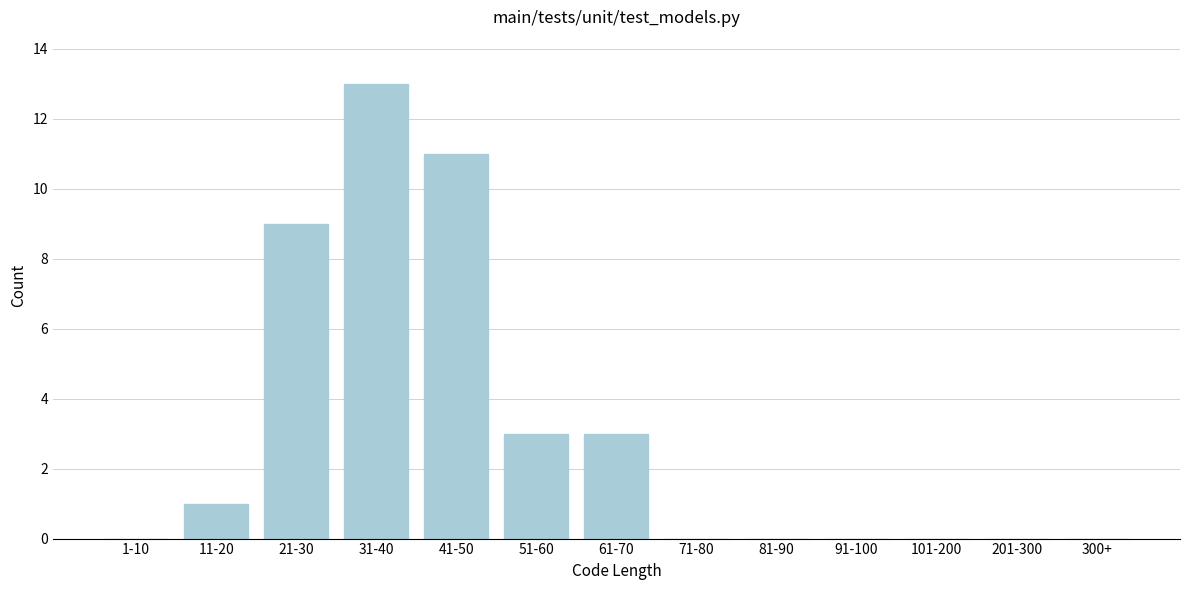

Reading left to right, transcribe all the data shown in this chart.

1-10=0	11-20=1	21-30=9	31-40=13	41-50=11	51-60=3	61-70=3	71-80=0	81-90=0	91-100=0	101-200=0	201-300=0	300+=0